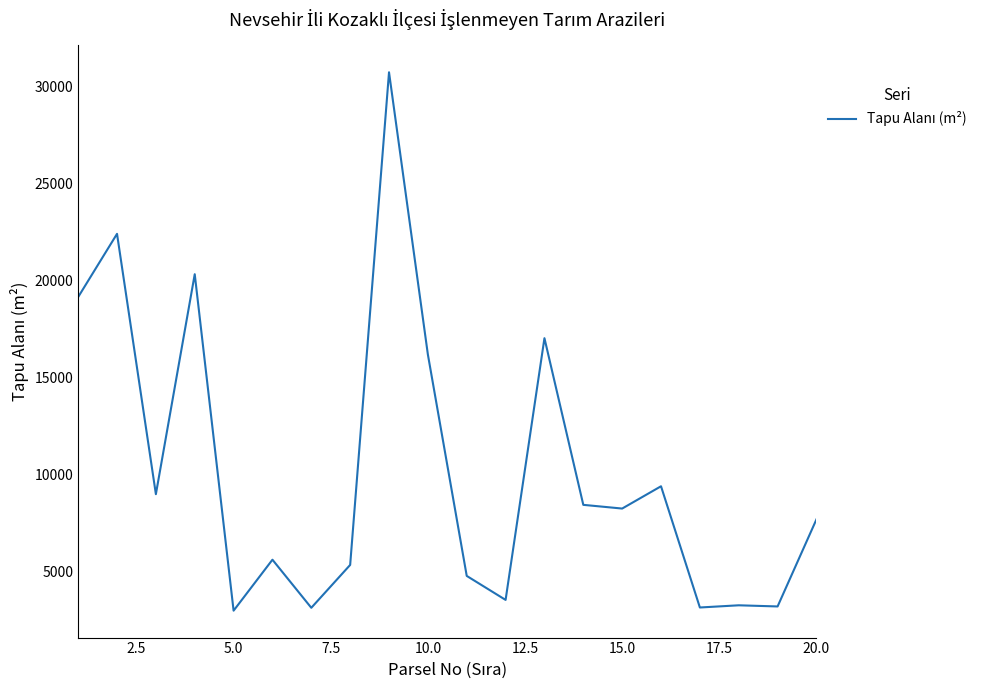

What is the smallest value displayed?

3000.0